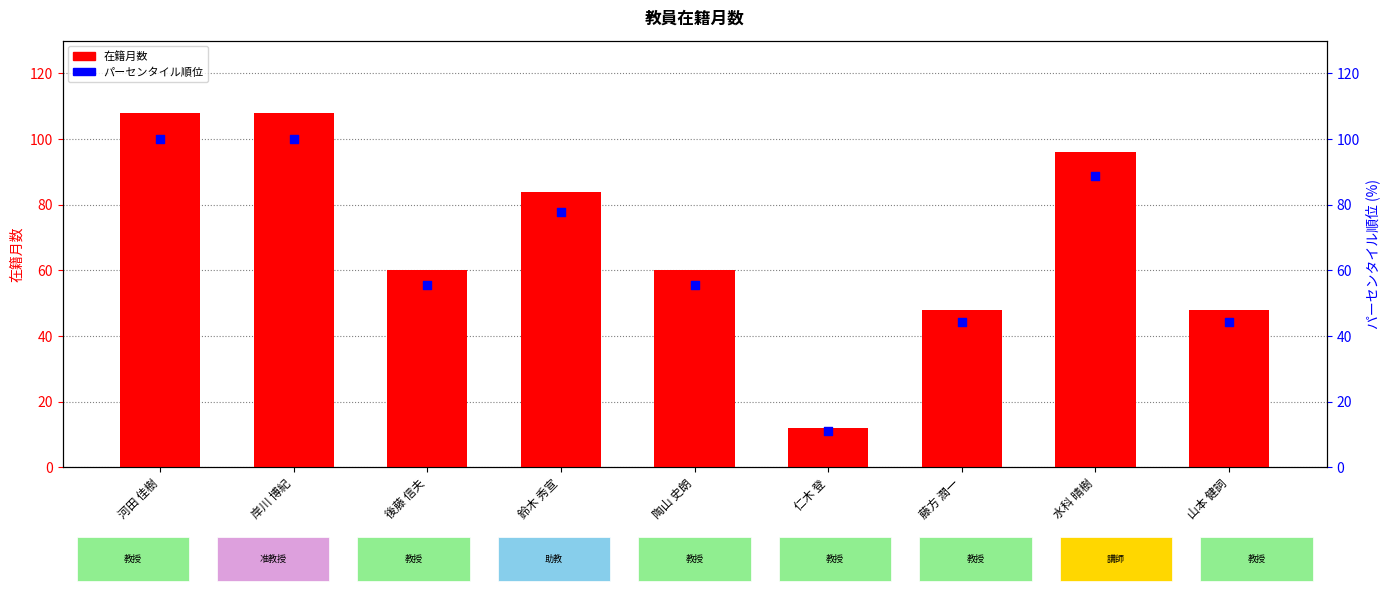

What is the total value across all series at 後藤 信夫?

115.6